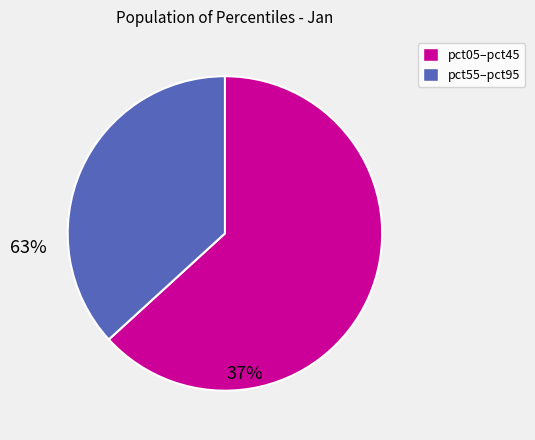

Is there a majority slice in this chart?

Yes